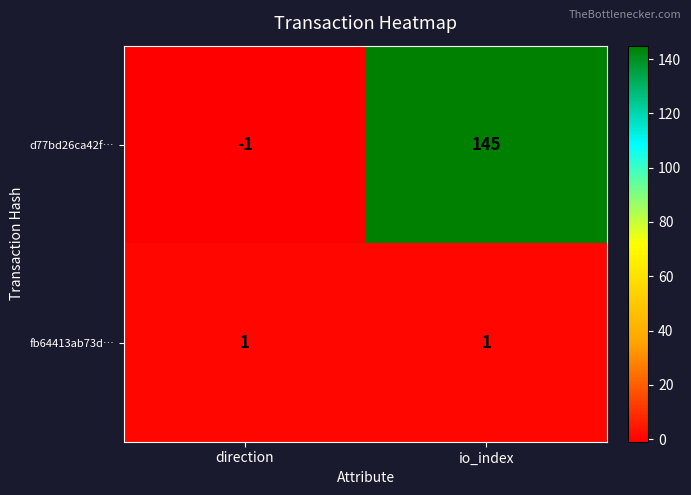

What is the sum of the d77bd26ca42f… values at io_index and direction?

144